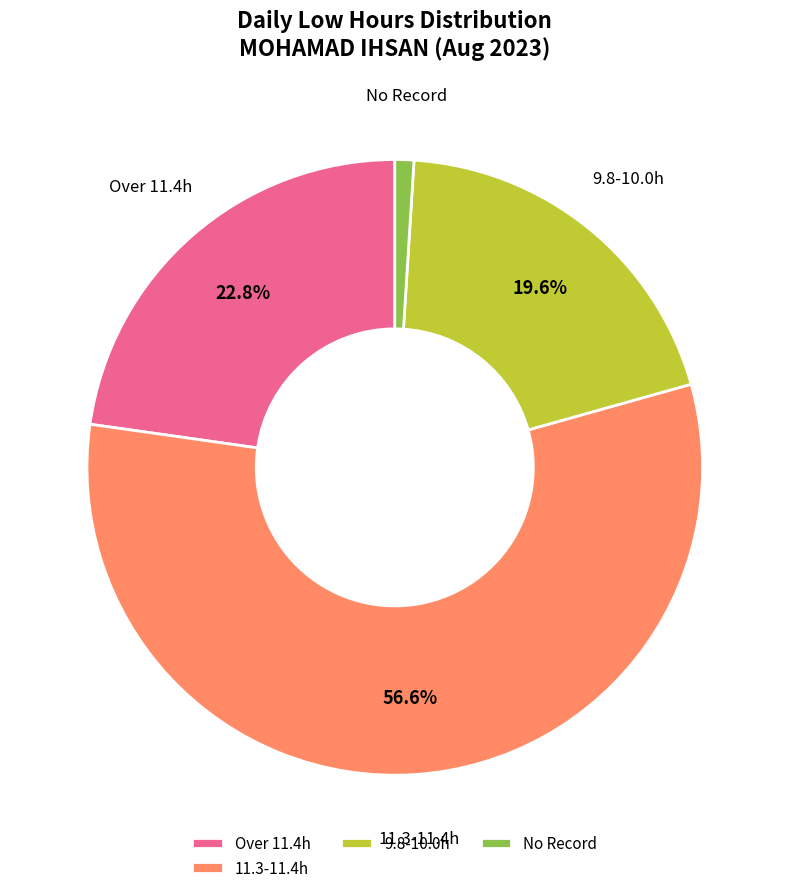

Which has a higher value, No Record or 9.8-10.0h?

9.8-10.0h